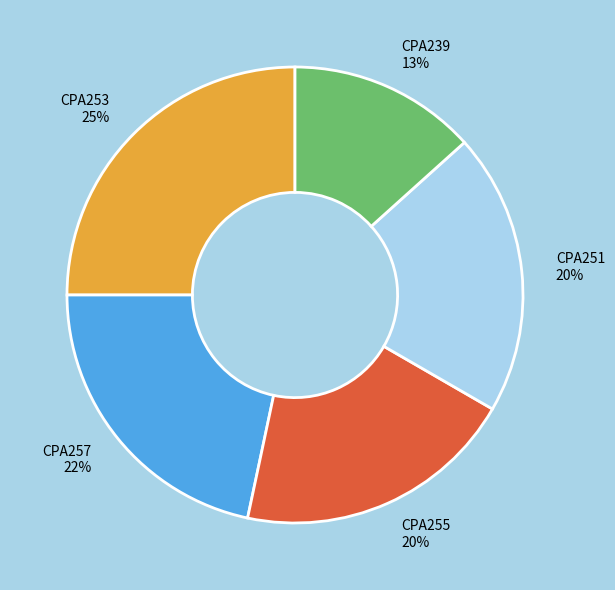

Between CPA253 and CPA239, which is larger?

CPA253